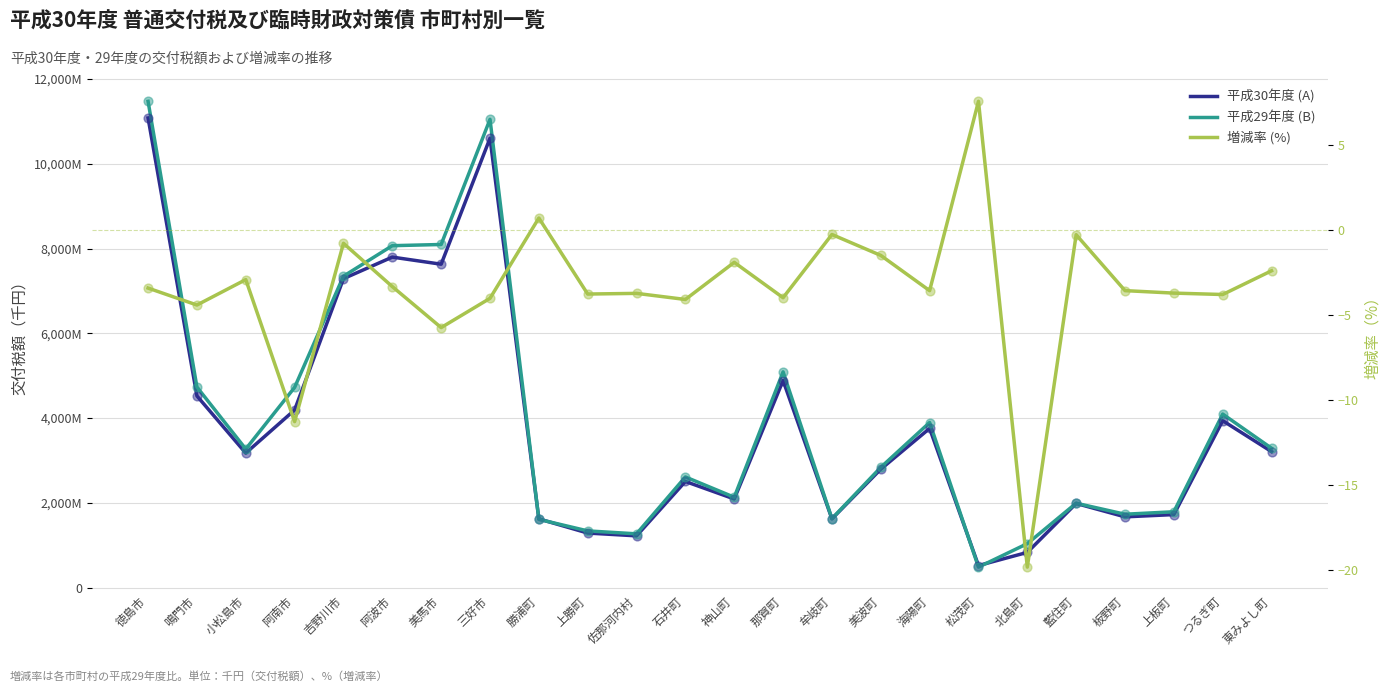

What is the total value across all series at 小松島市?

6444897.1